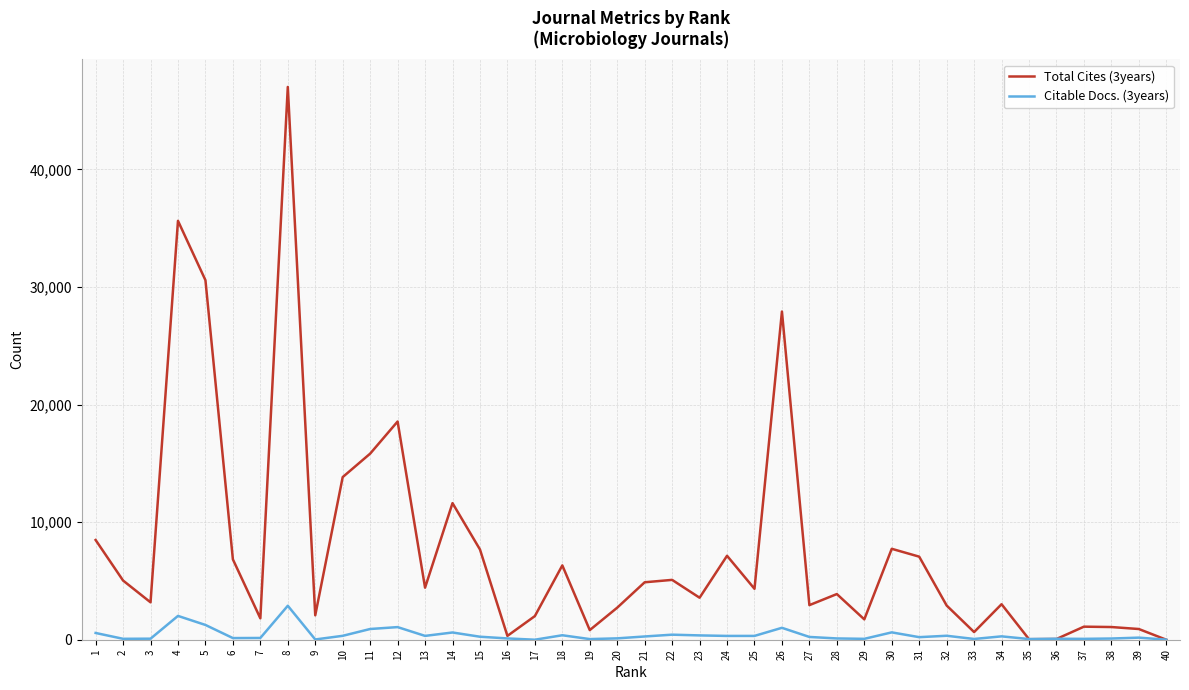

The value of Total Cites (3years) at 10 is 18109. True or false?

False